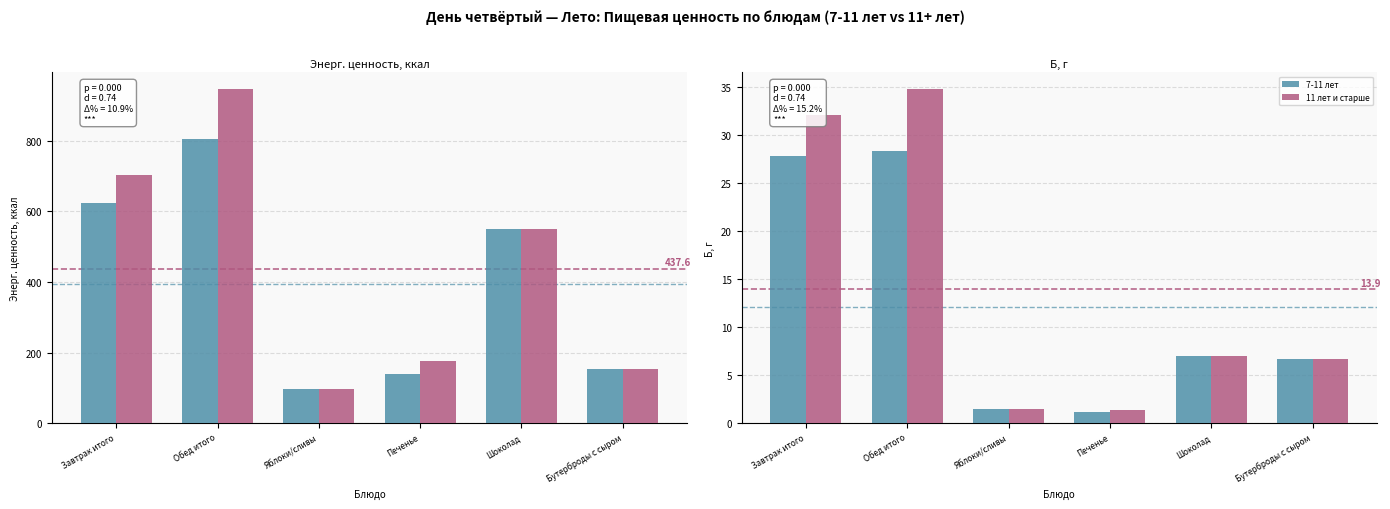

Is it true that 7-11 лет equals 2.0 at Яблоки/сливы?

False